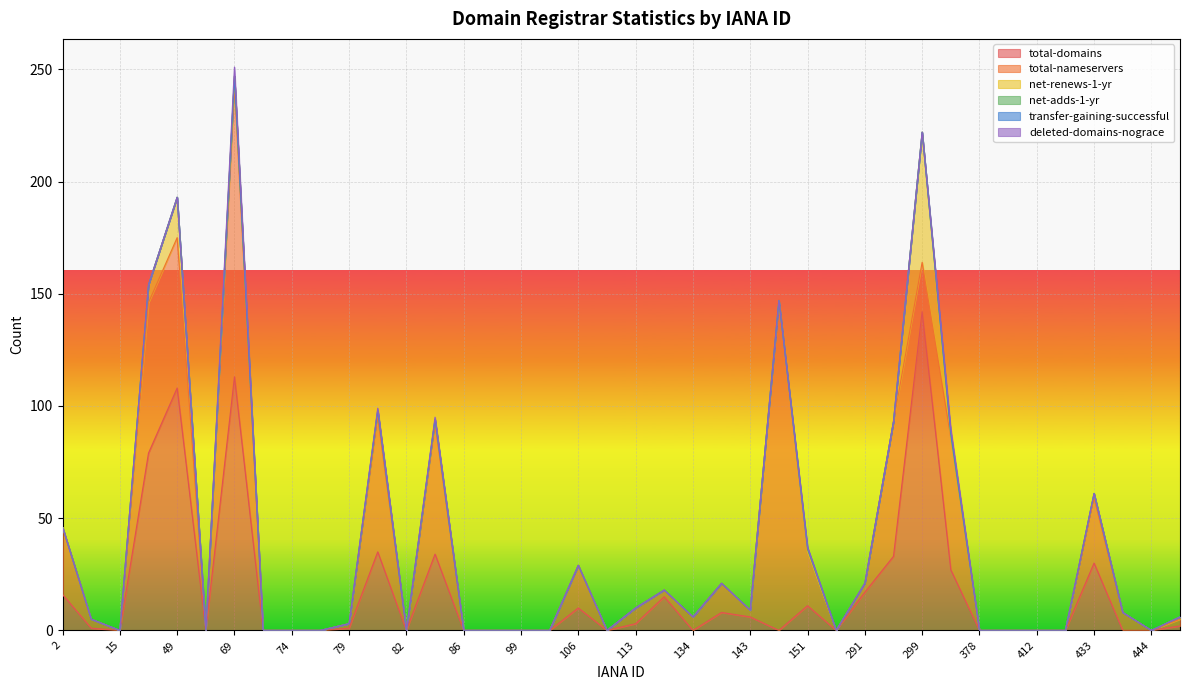

Rank the series at 83 from lowest to highest value.

net-adds-1-yr, transfer-gaining-successful, deleted-domains-nograce, net-renews-1-yr, total-domains, total-nameservers